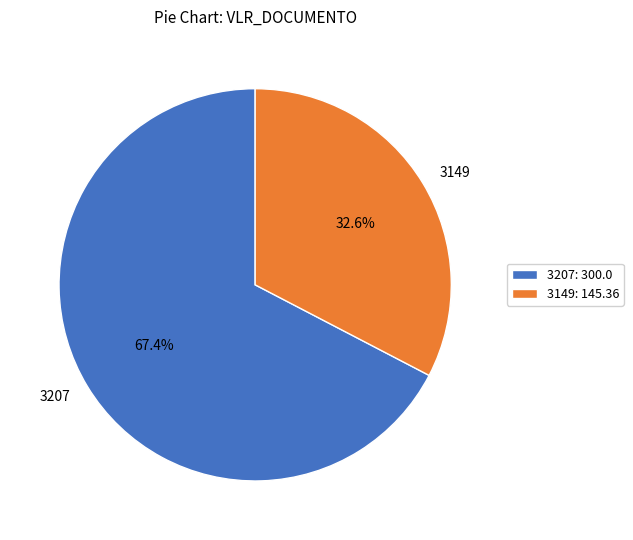

Is it true that 3149 is 44% of the pie?

False